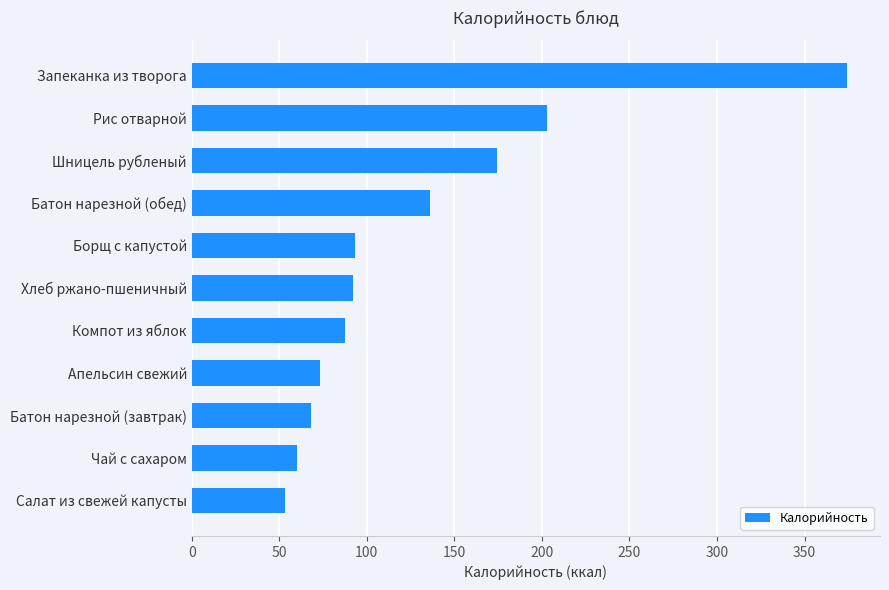

What is the sum of all values?

1415.2